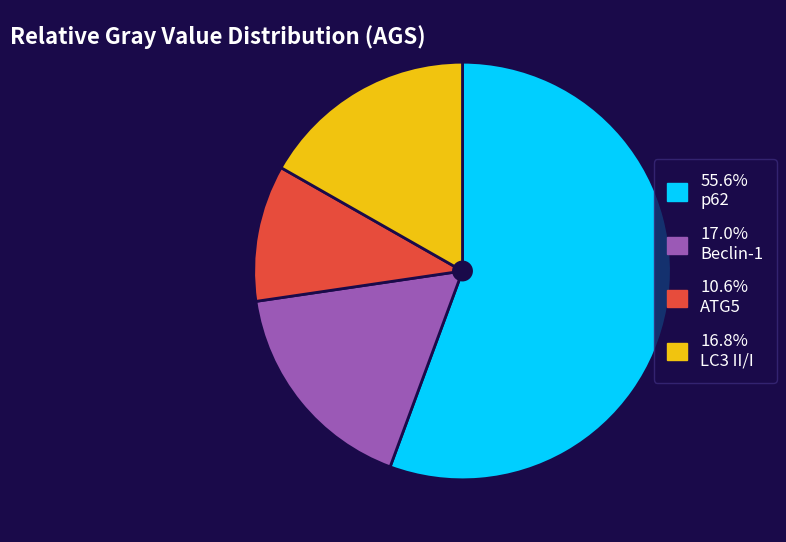

Is there a majority slice in this chart?

Yes